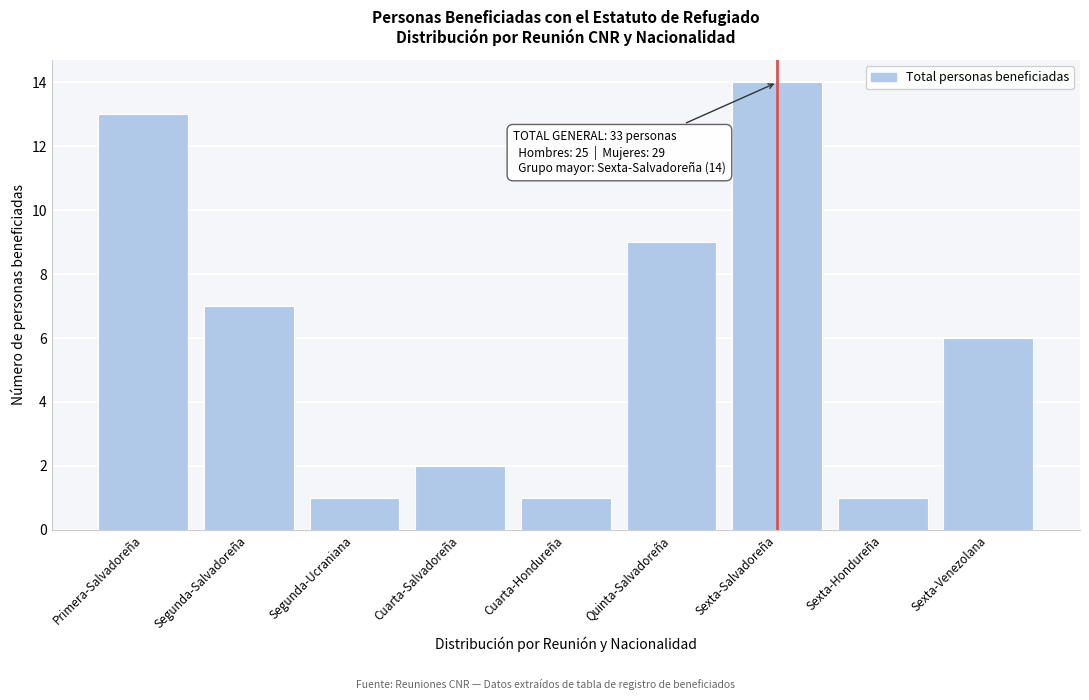

Reading left to right, transcribe all the data shown in this chart.

Primera-Salvadoreña=13	Segunda-Salvadoreña=7	Segunda-Ucraniana=1	Cuarta-Salvadoreña=2	Cuarta-Hondureña=1	Quinta-Salvadoreña=9	Sexta-Salvadoreña=14	Sexta-Hondureña=1	Sexta-Venezolana=6